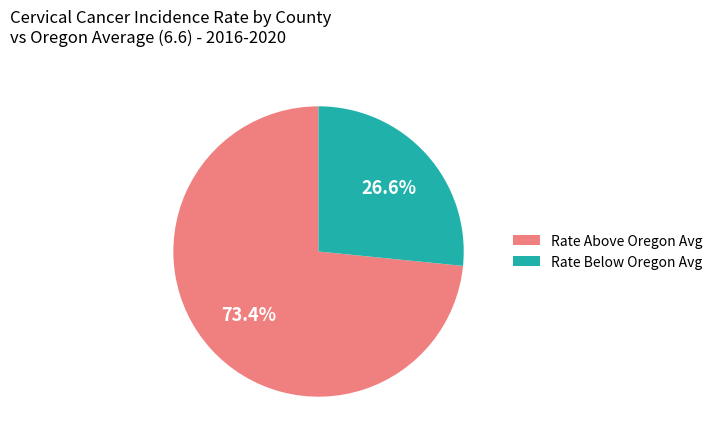

Approximately how many times larger is the value at Rate Above Oregon Avg compared to Rate Below Oregon Avg?

2.8